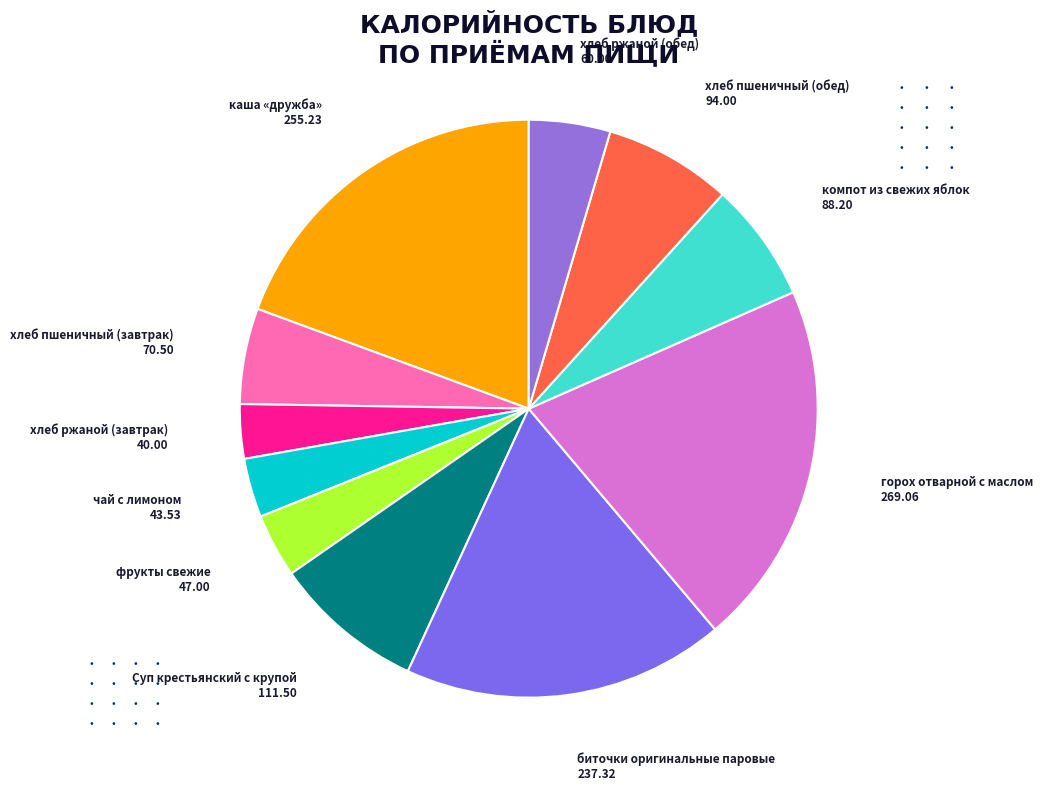

True or false: каша «дружба» accounts for 19% of the total.

True